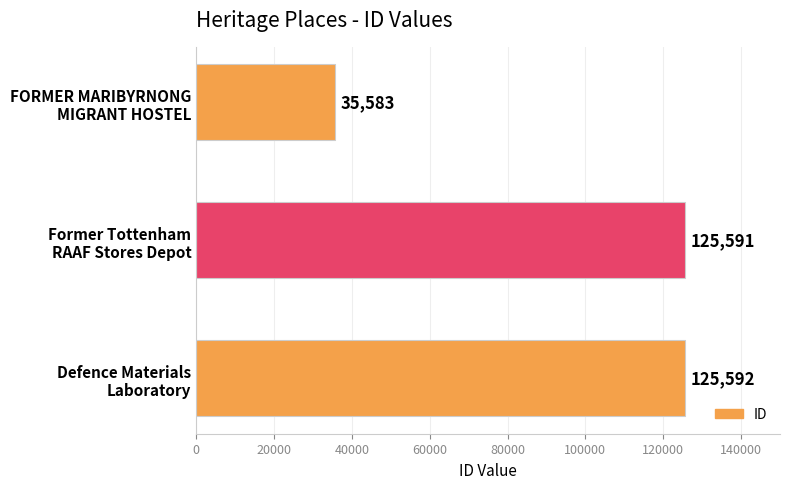

What is the greatest value displayed?

125592